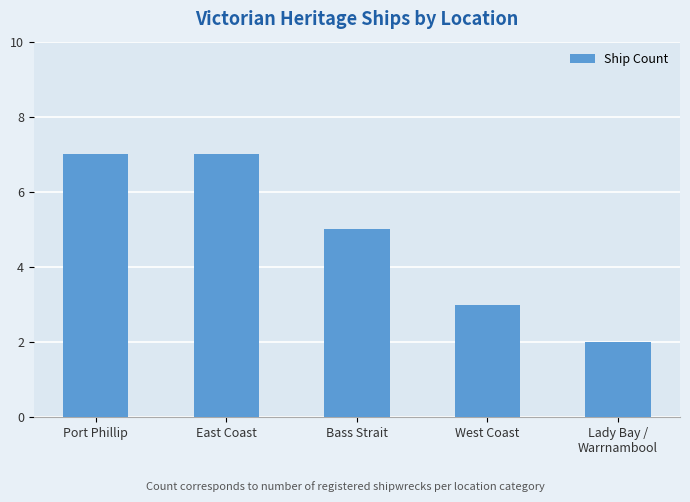

Which has a higher value, Port Phillip or Lady Bay /
Warrnambool?

Port Phillip